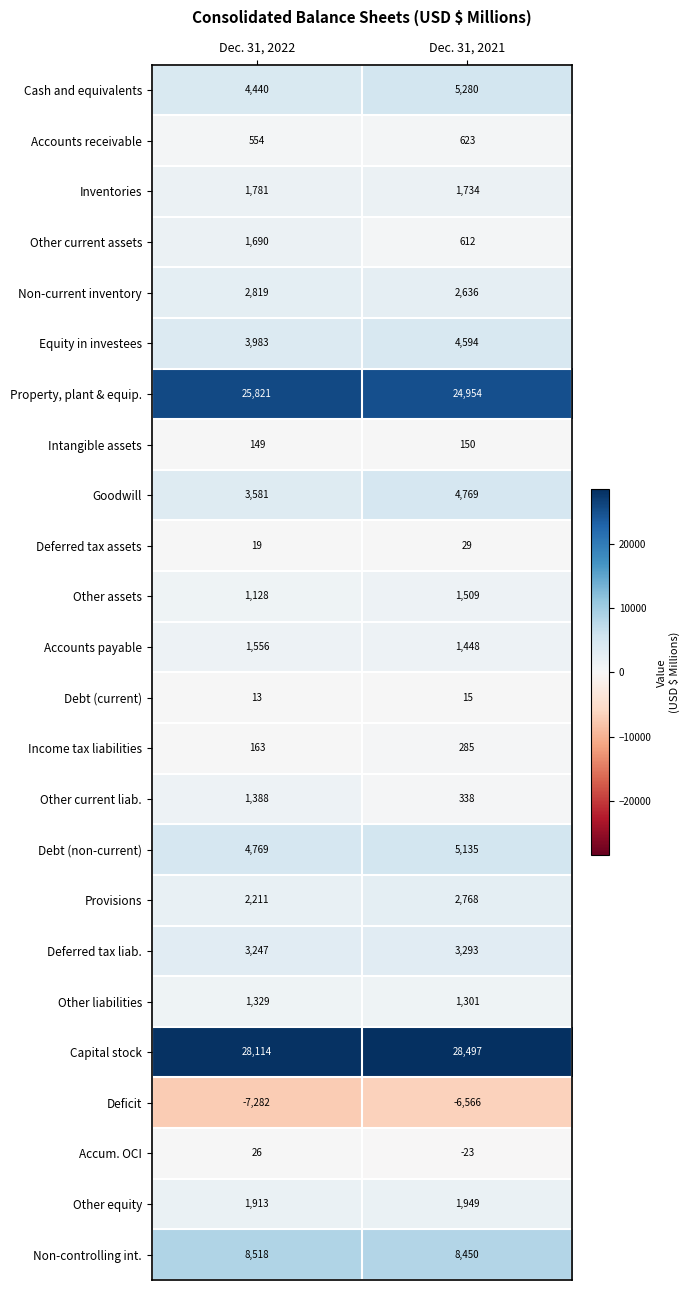

Is it true that Cash and equivalents equals 1406 at Dec. 31, 2021?

False